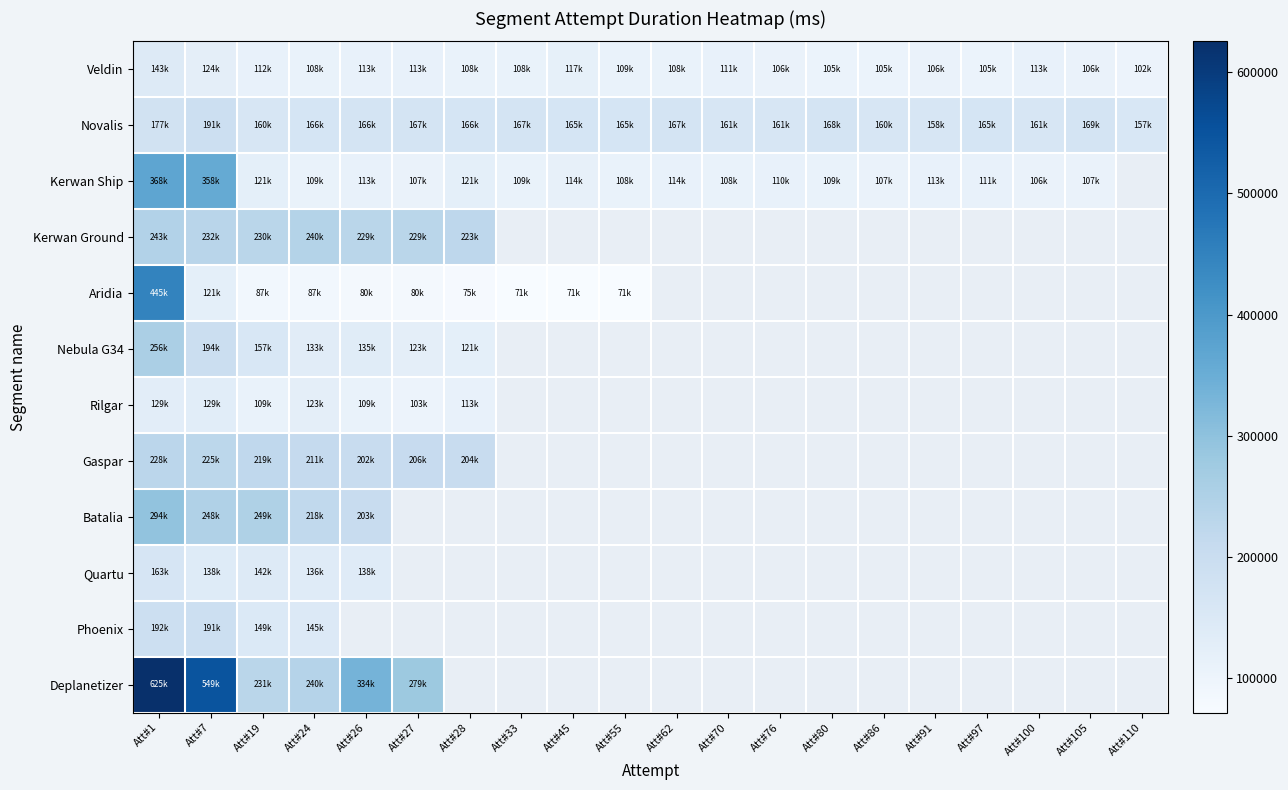

What is the spread (max minus min) of values at Att#76?

54656.0